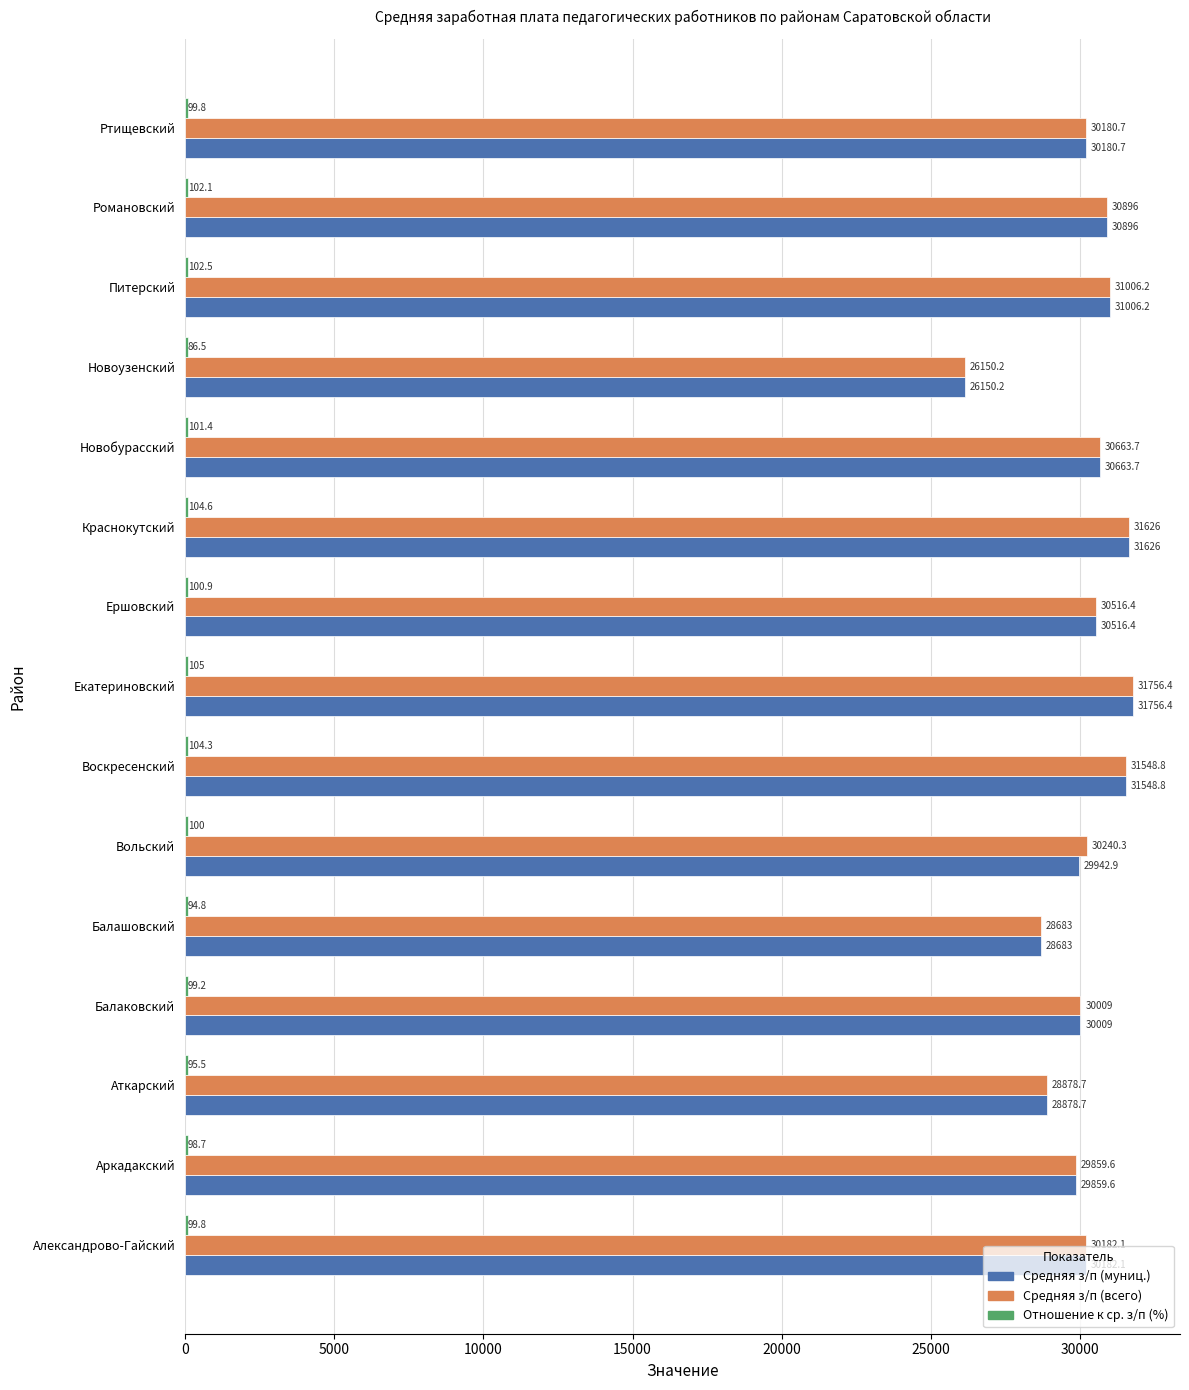

How many series are shown in this chart?

3